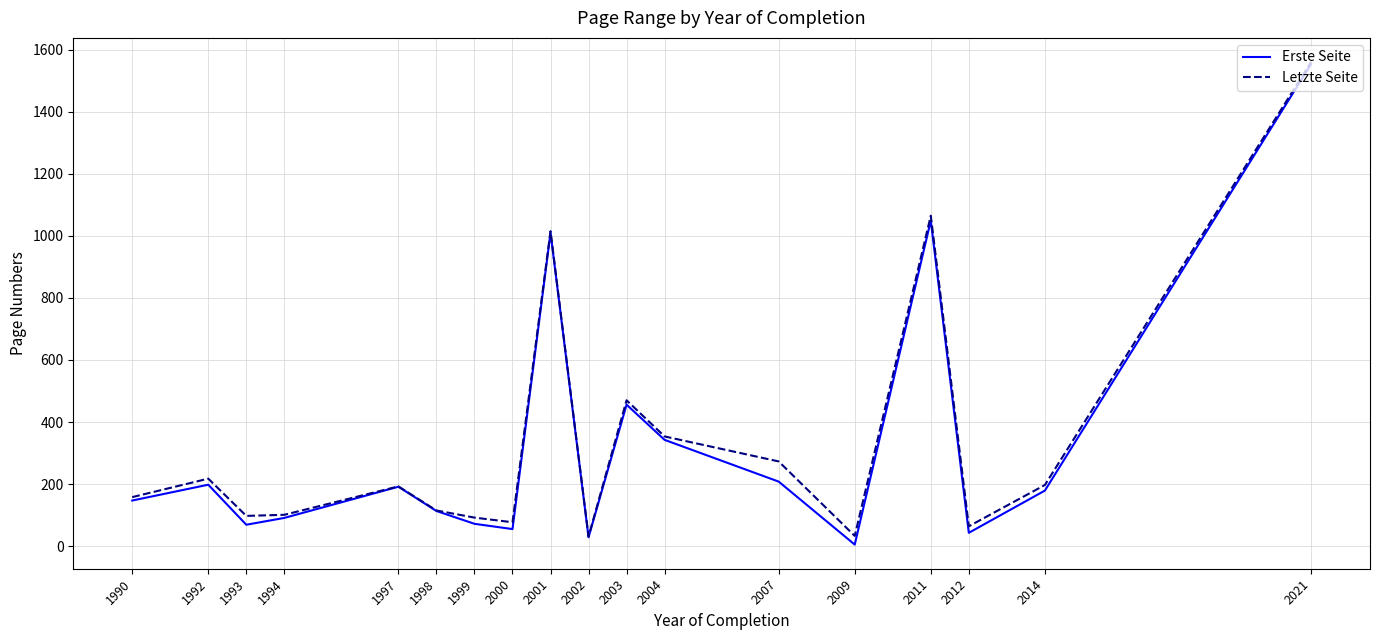

What is the highest value of the Erste Seite series?

1553.0